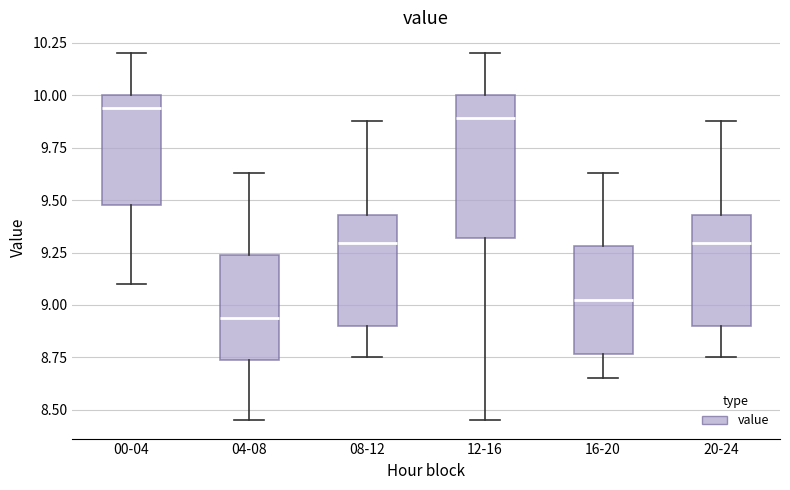

Comparing the boxes themselves (not the whiskers), which one is the tallest?

12-16